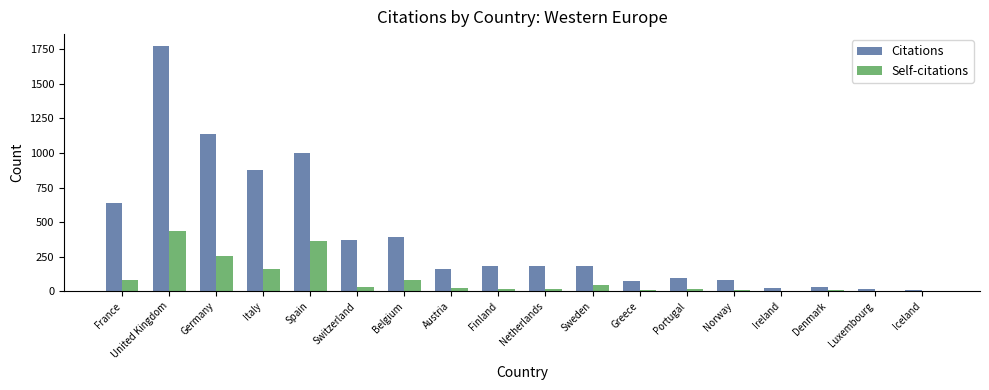

Which series has the largest total across all categories?

Citations